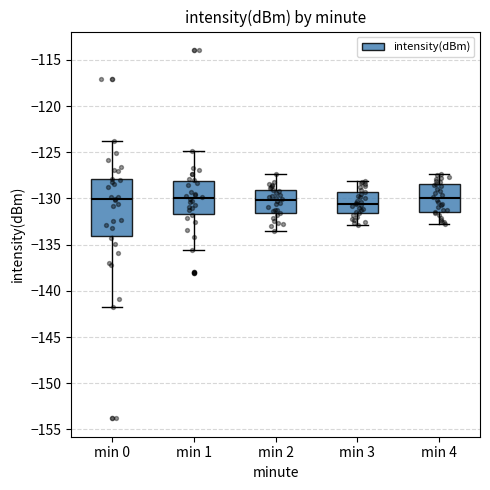

Comparing the boxes themselves (not the whiskers), which one is the tallest?

min 0